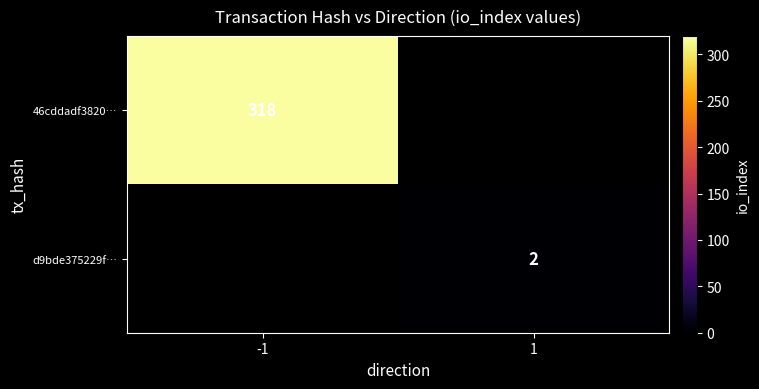

True or false: 46cddadf3820… has a value of 318 at -1.

True